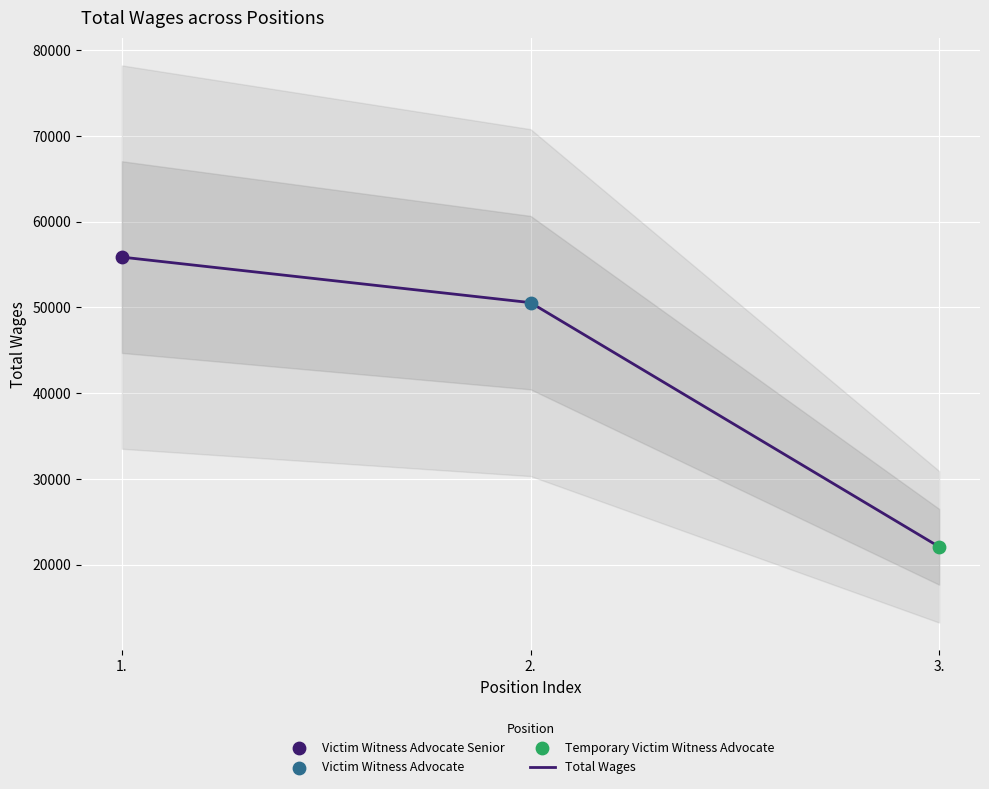

What is the ratio of the value at 1. to the value at 3.?

2.5